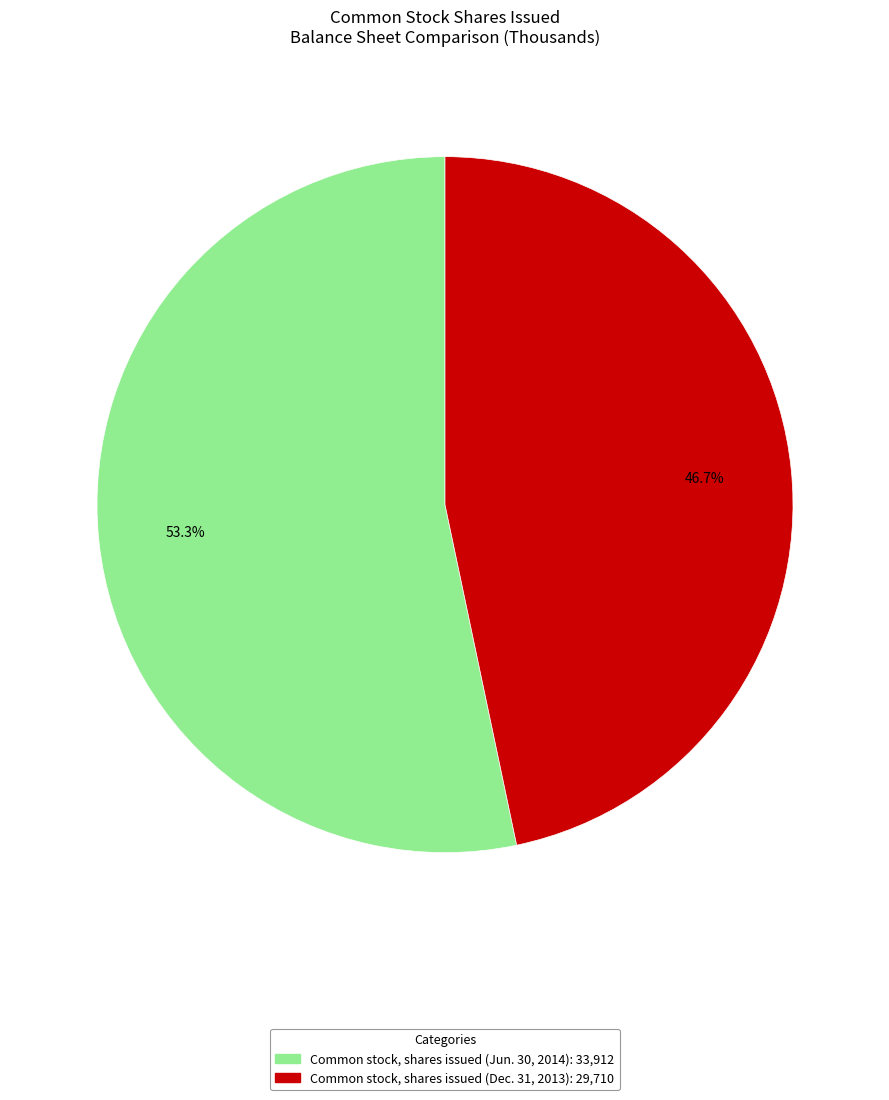

To the nearest percent, what is the combined percentage of Common stock, shares issued (Dec. 31, 2013) and Common stock, shares issued (Jun. 30, 2014)?

100%